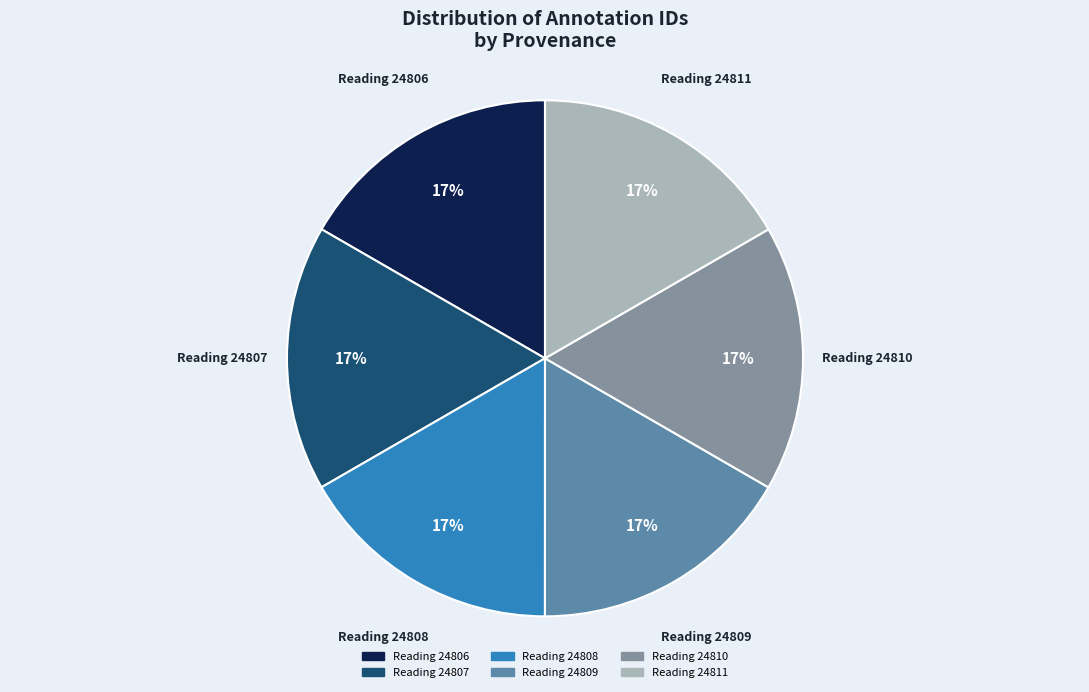

Is there a majority slice in this chart?

No